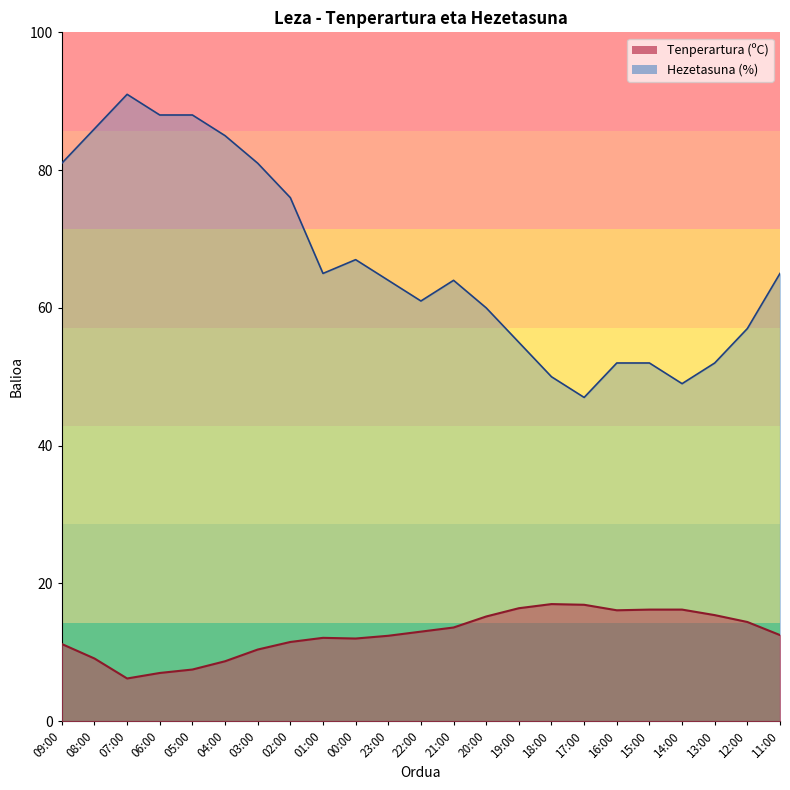

What is the approximate value of Hezetasuna (%) at 14:00?

49.0